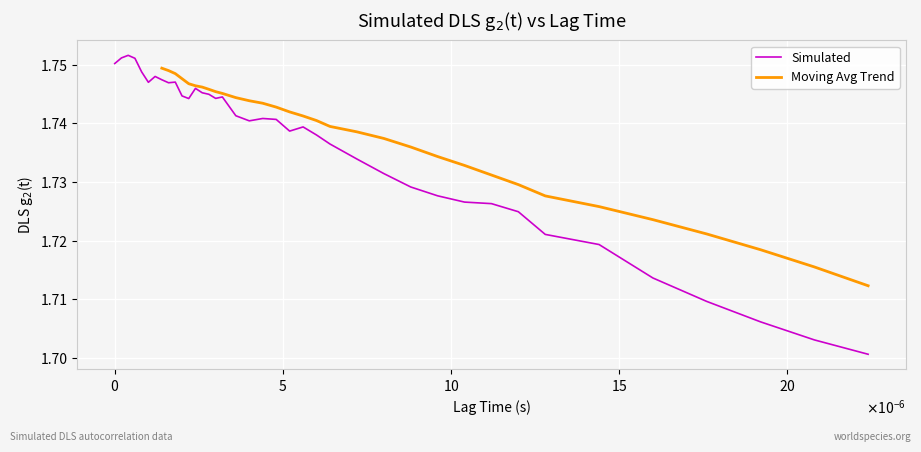

What is the minimum value shown in the chart?

1.7